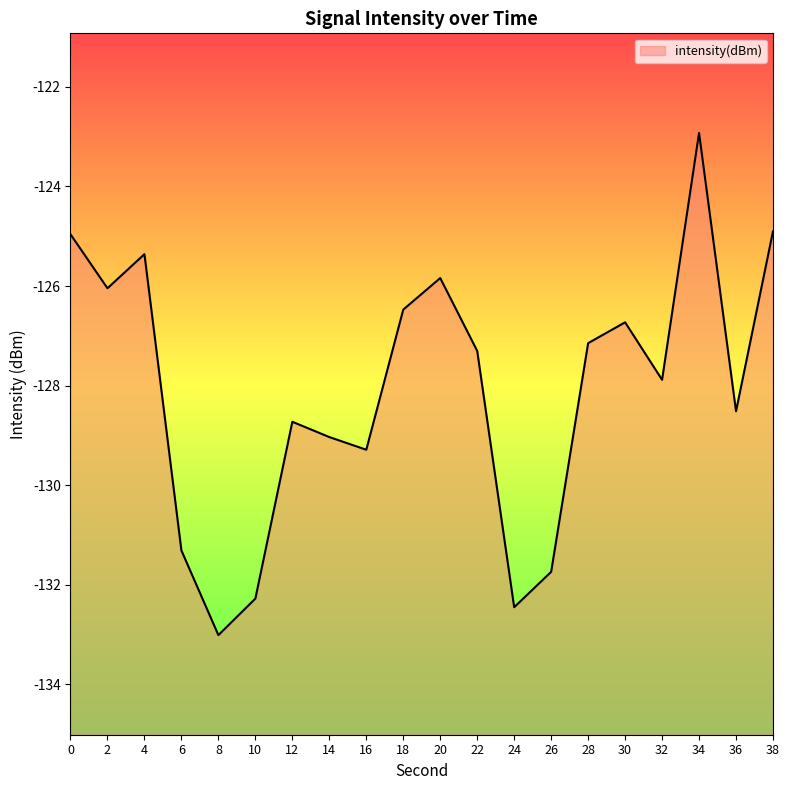

What is the value of the 11th point from the left?

-125.8